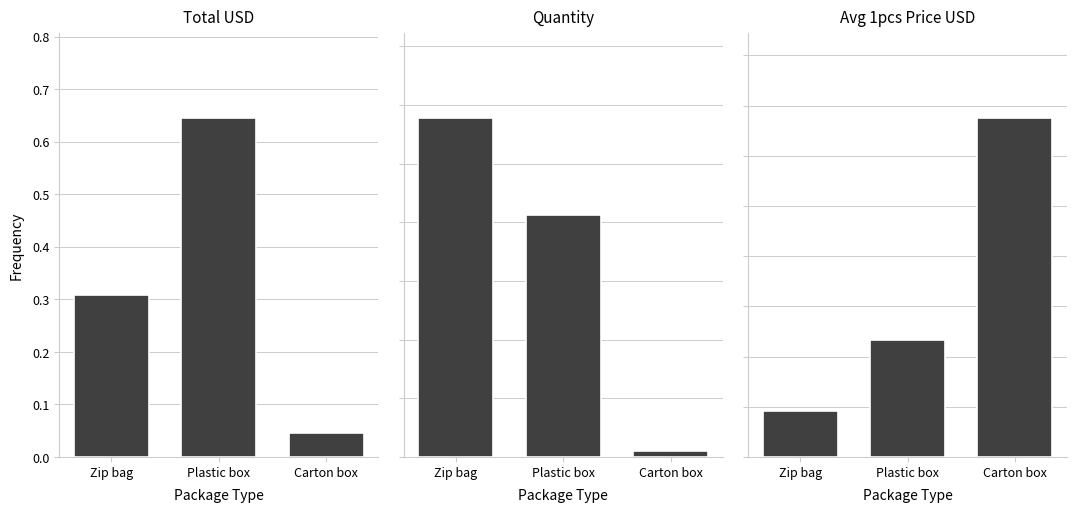

How many bars are there in each group?

3